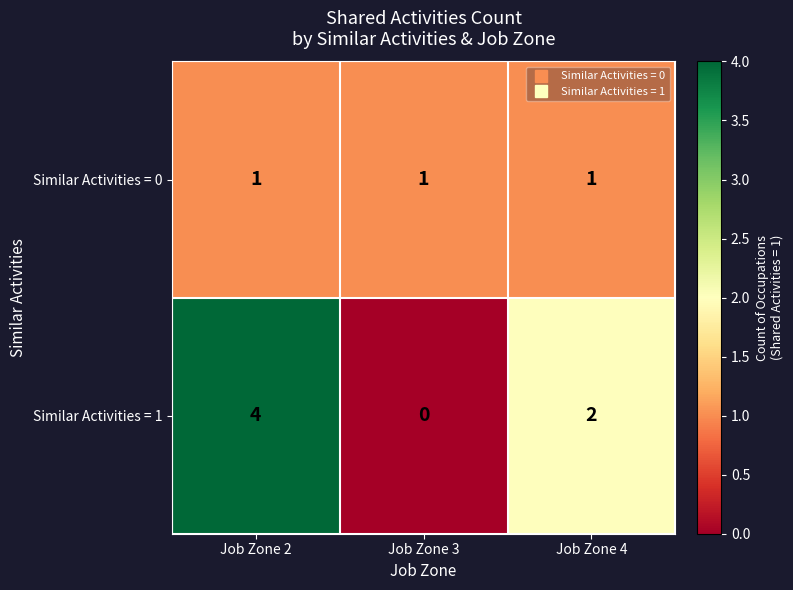

What is the greatest value displayed?

4